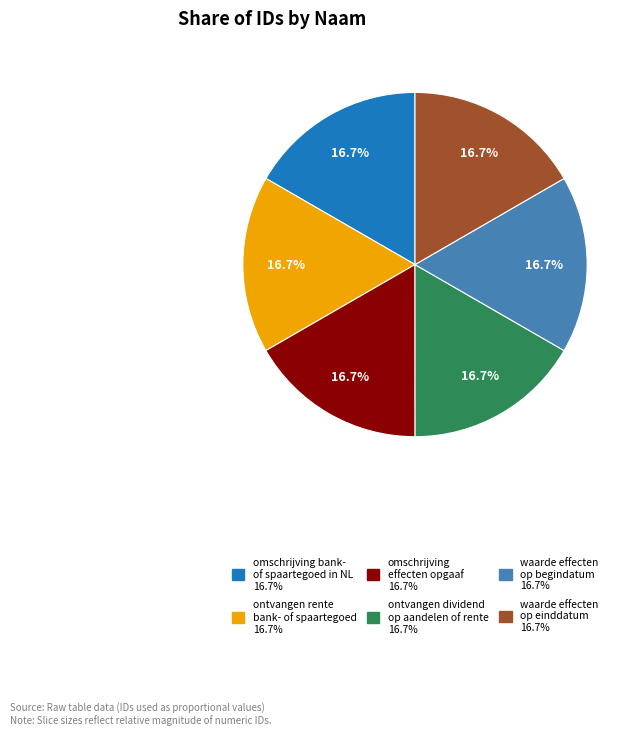

Is it true that ontvangen dividend op aandelen of rente is 17% of the pie?

True